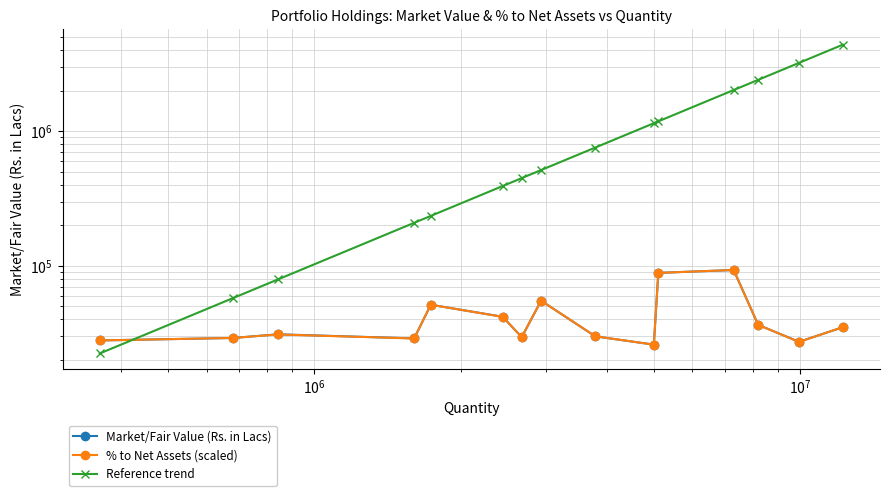

After their last crossing, which series has the higher values: % to Net Assets (scaled) or Reference trend?

Reference trend